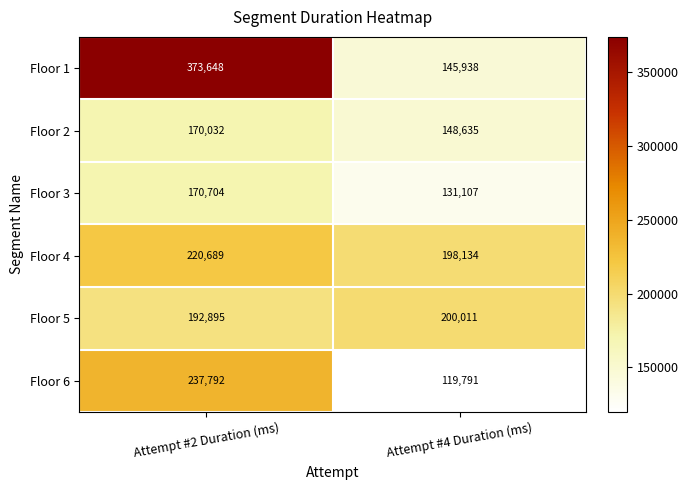

How many distinct data groups are displayed?

6